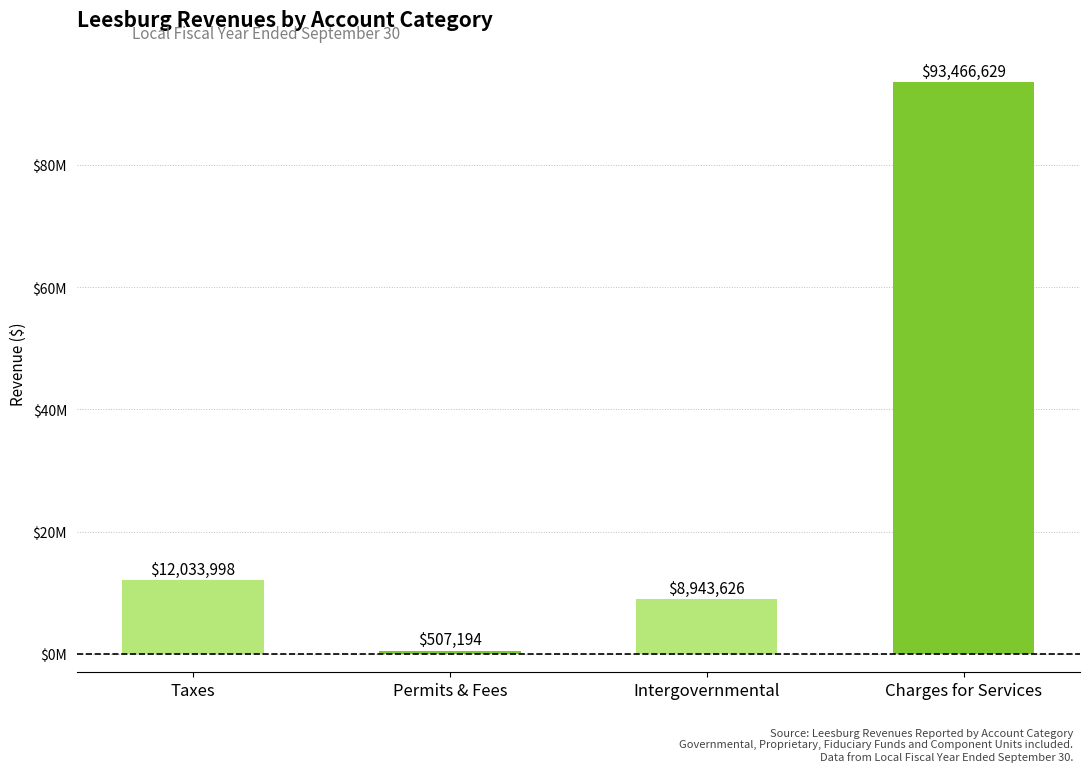

Approximately how many times larger is the value at Taxes compared to Intergovernmental?

1.3